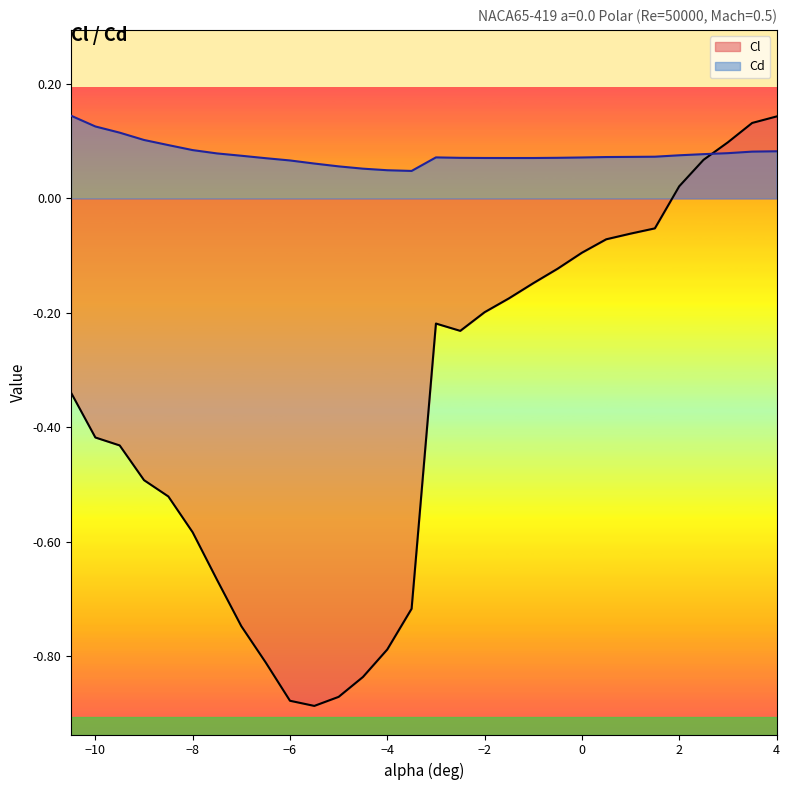

Where is the first local minimum for Cl?

-5.5